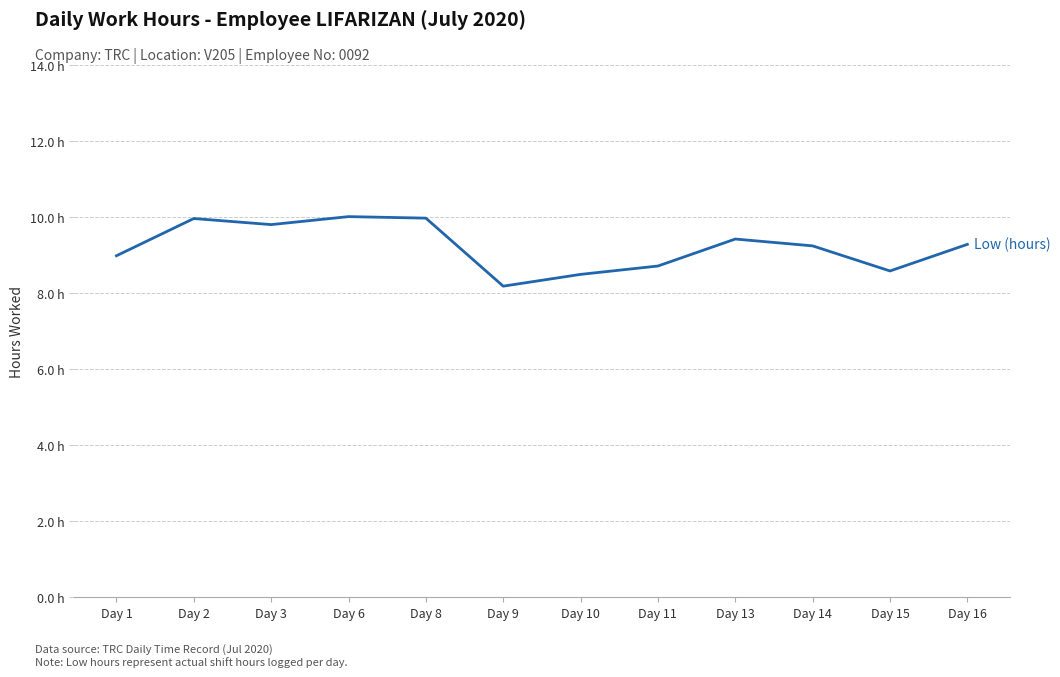

What is the difference between the values at Day 9 and Day 13?

1.2